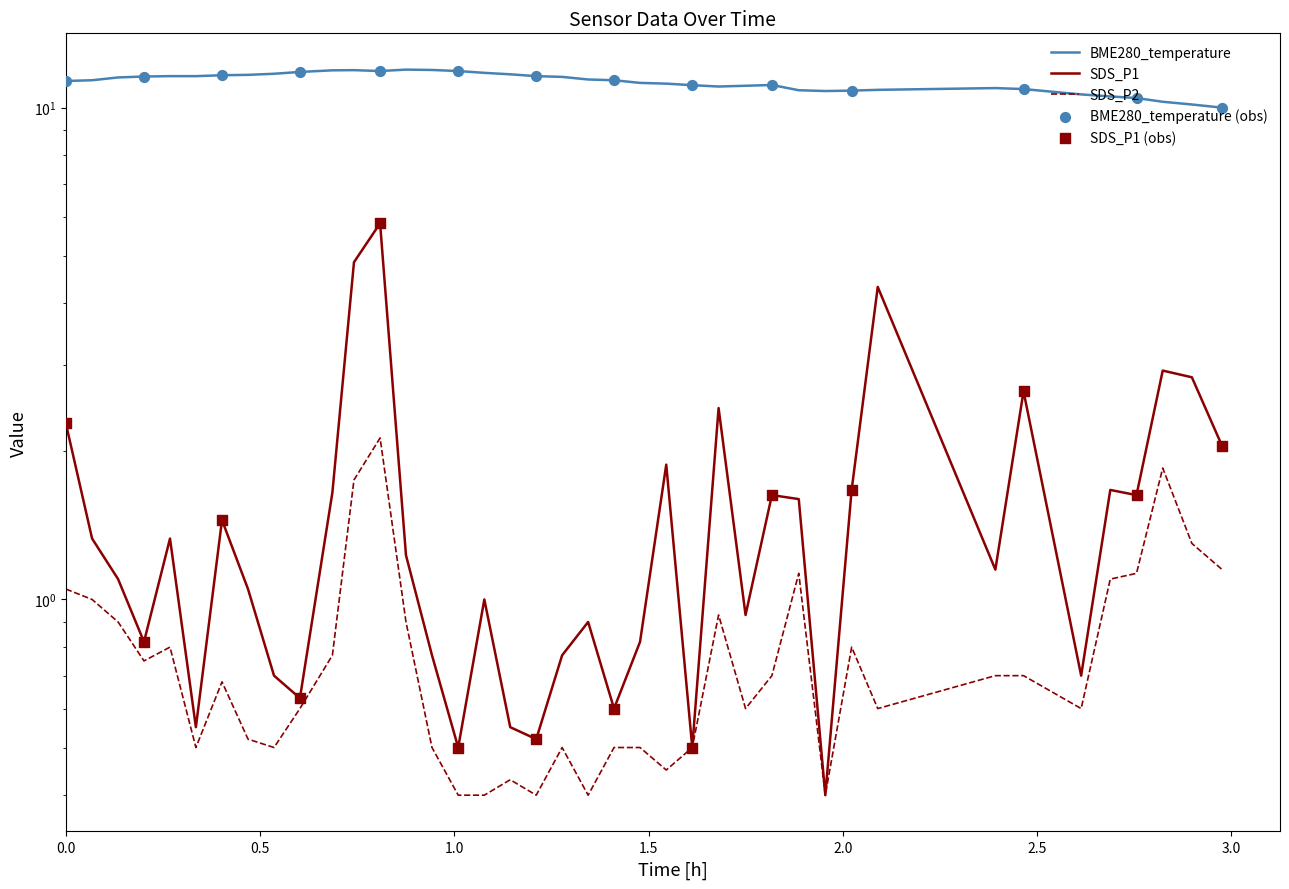

Which series has the largest total across all categories?

BME280_temperature